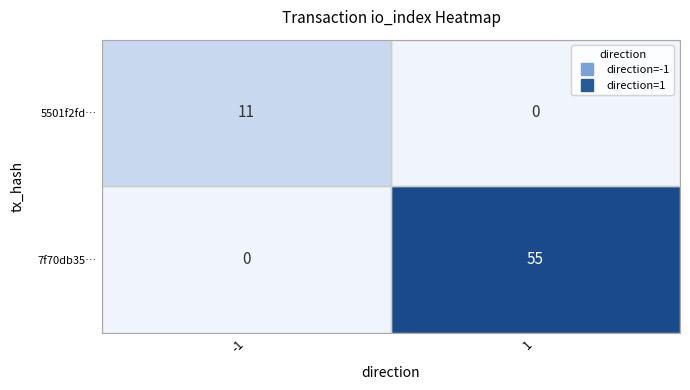

The value of 7f70db35… at -1 is -30. True or false?

False